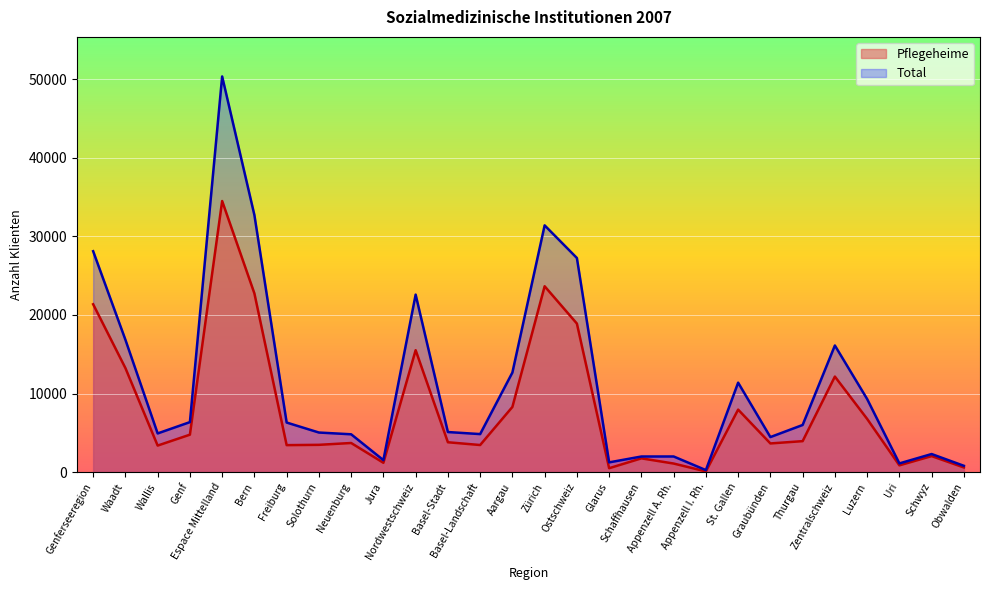

What are all the series names shown in the legend?

Pflegeheime, Total